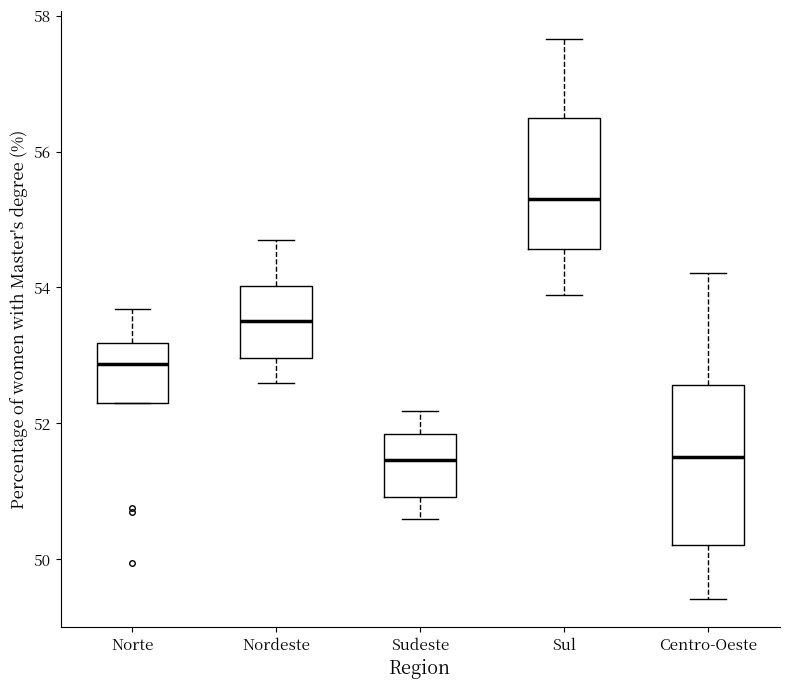

Comparing the boxes themselves (not the whiskers), which one is the tallest?

Centro-Oeste